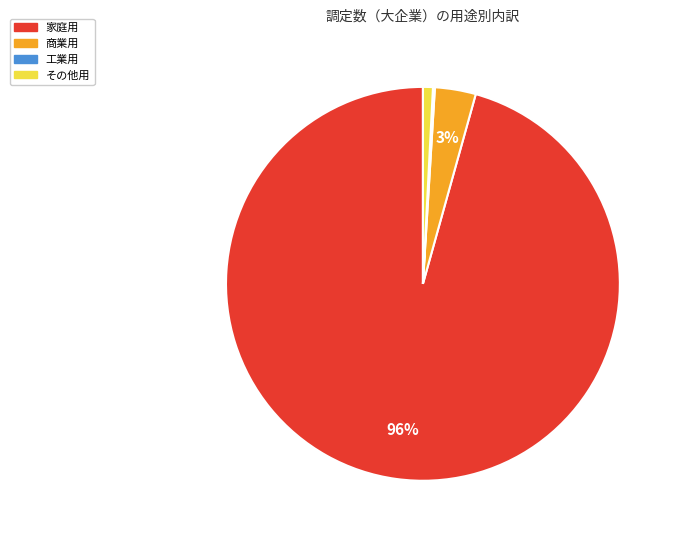

Between 家庭用 and 商業用, which is larger?

家庭用